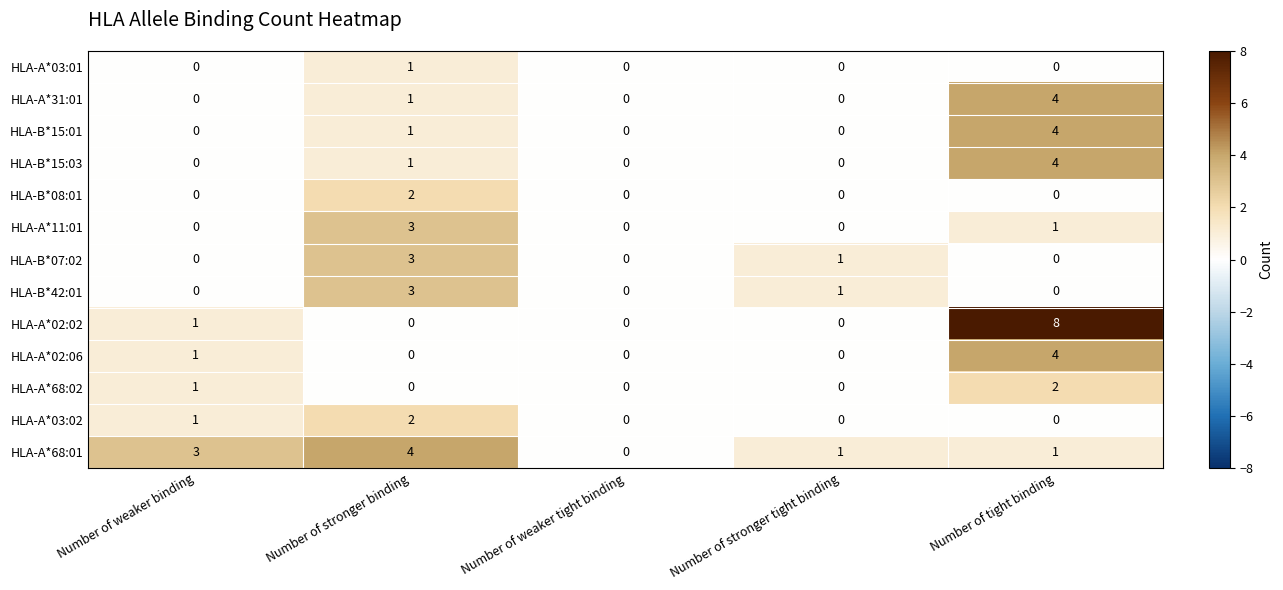

What is the difference between the maximum and minimum values in the HLA-A*02:02 series?

8